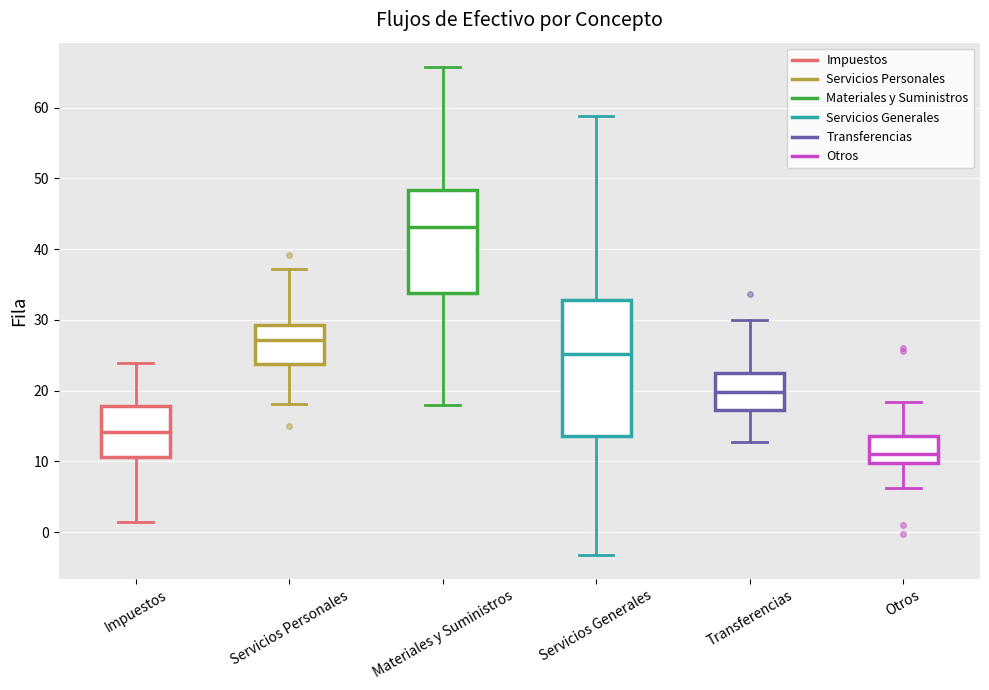

Which box is the tallest, from its lower edge to its upper edge?

Servicios Generales